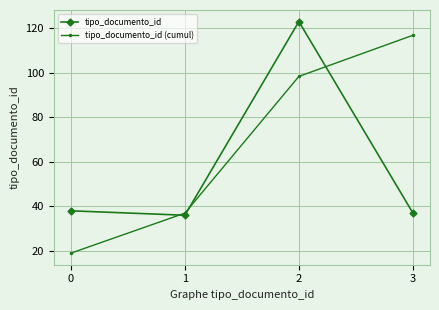

What is the difference between the second highest and second lowest values in the tipo_documento_id series?

1.0